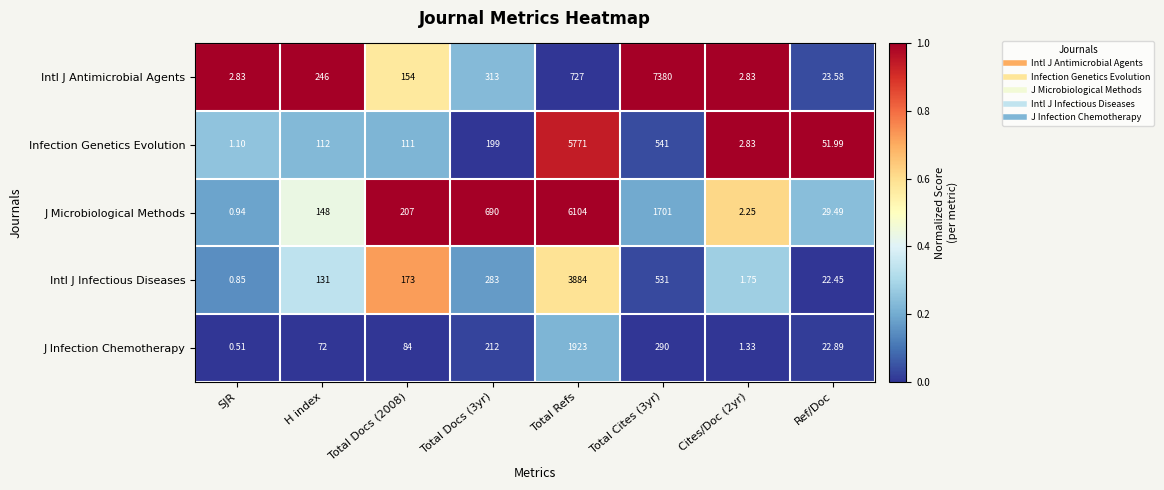

Which category has the highest value in the Infection Genetics Evolution series?

Total Refs